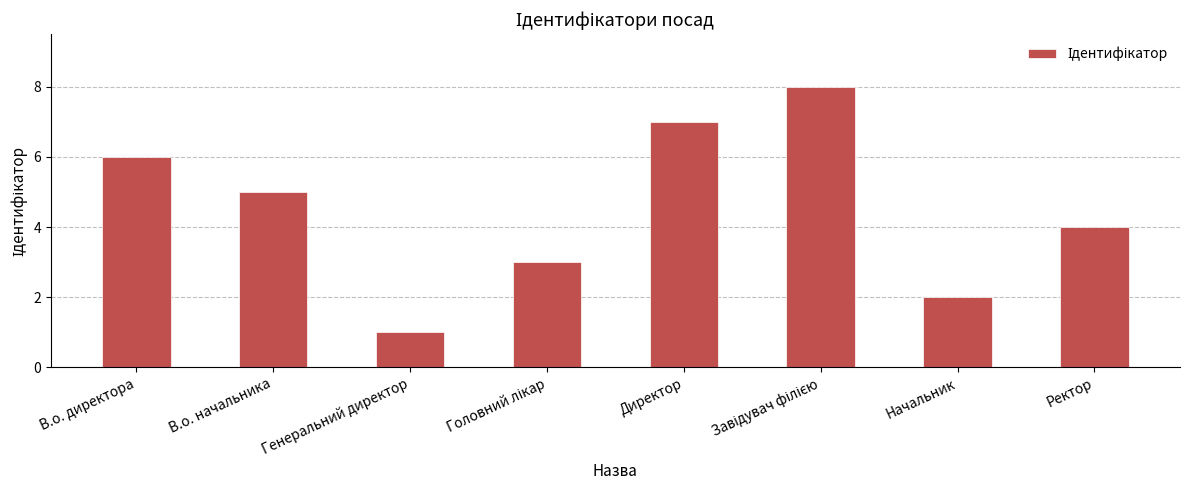

True or false: the data shows 1 at Генеральний директор.

True